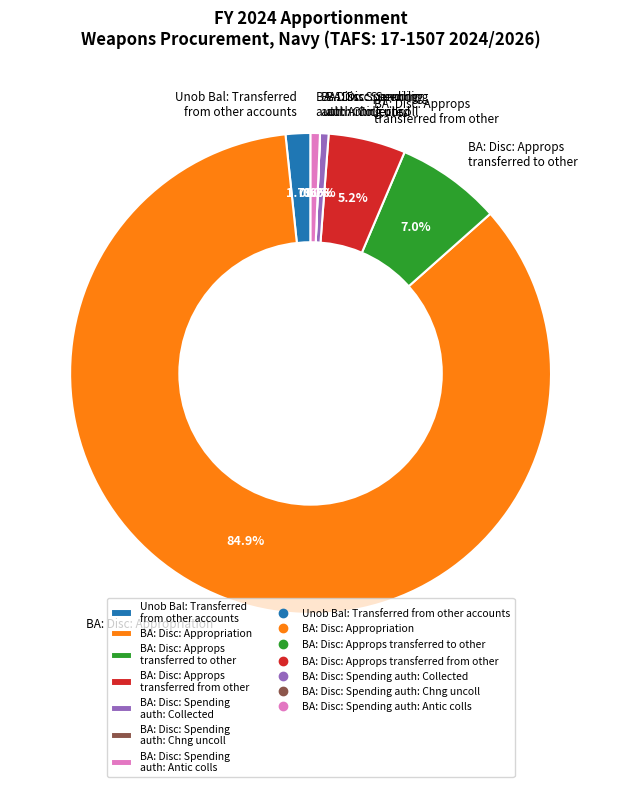

Which has a higher value, Unob Bal: Transferred from other accounts or BA: Disc: Appropriation?

BA: Disc: Appropriation